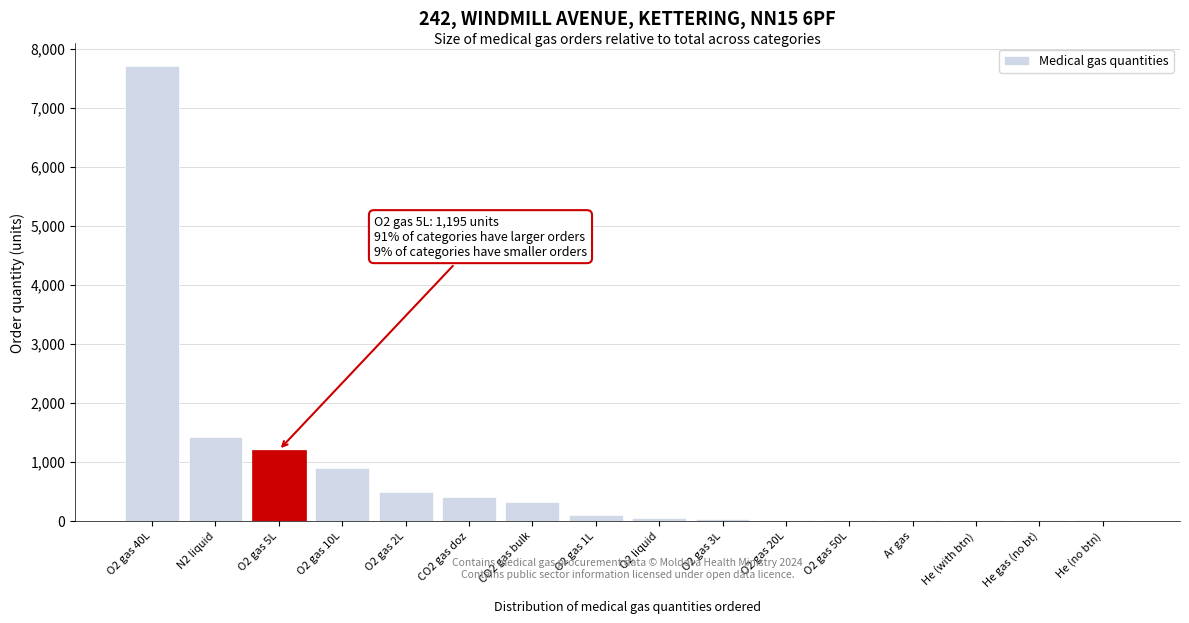

Where is the data nearest to the value 3854?

N2 liquid